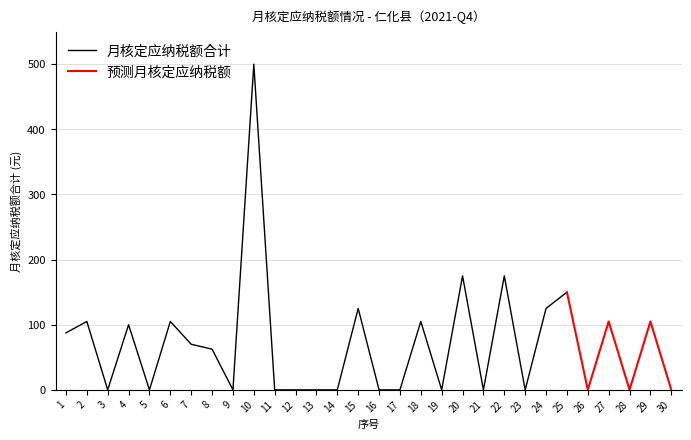

In 月核定应纳税额合计, how many points are higher than both neighbors (excluding endpoints)?

8